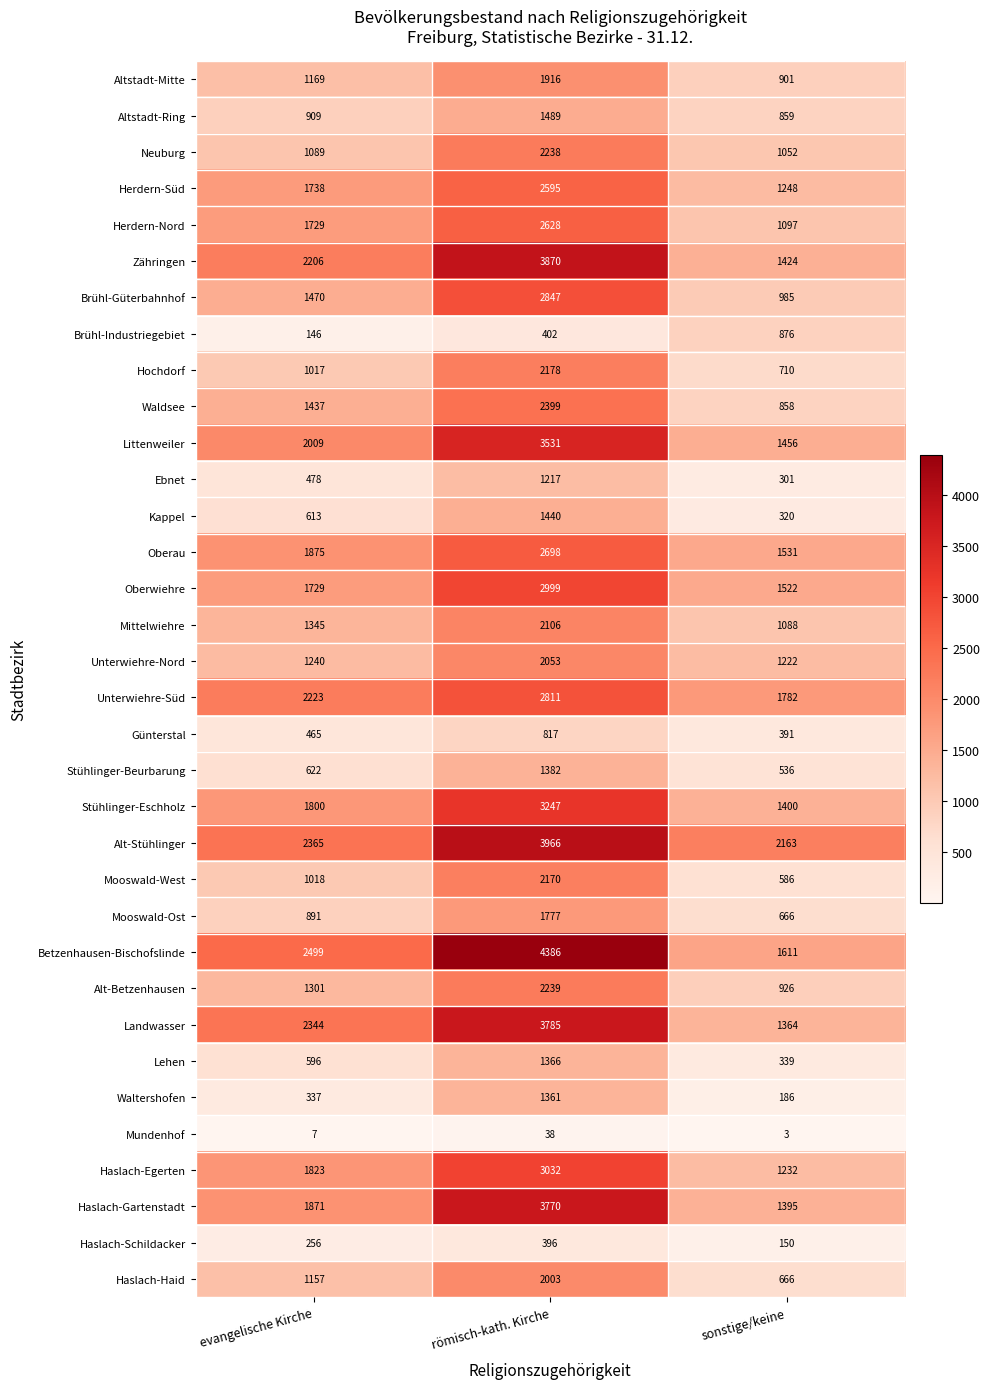

Read the Herdern-Nord value at sonstige/keine, to the nearest 50.

1100